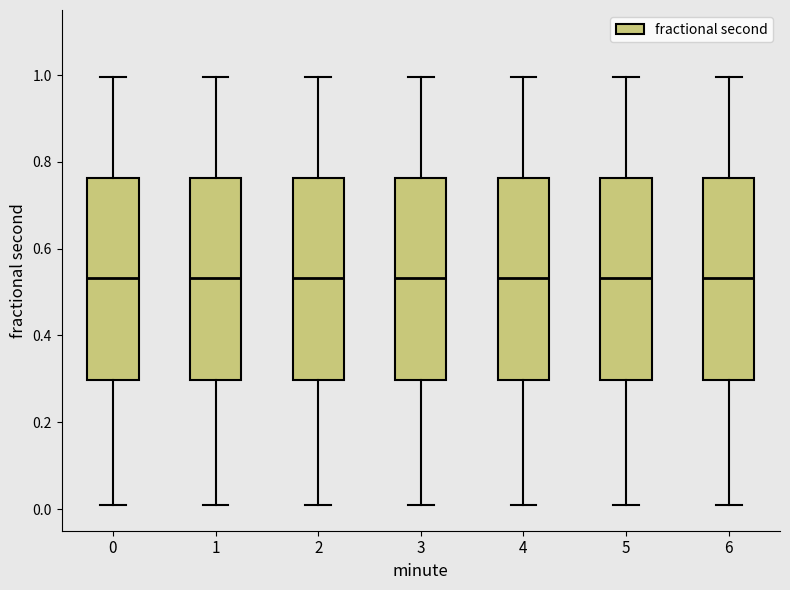

Reading left to right, read every box against the y-axis: the position of its median line, the range the box covers, and the ends of its whiskers. The values are not printed on the chart, so give them approximately, as read against the axis.

0: median 0.54, box 0.30 to 0.76, whiskers 0.02 to 1.00
1: median 0.54, box 0.30 to 0.76, whiskers 0.02 to 1.00
2: median 0.54, box 0.30 to 0.76, whiskers 0.02 to 1.00
3: median 0.54, box 0.30 to 0.76, whiskers 0.02 to 1.00
4: median 0.54, box 0.30 to 0.76, whiskers 0.02 to 1.00
5: median 0.54, box 0.30 to 0.76, whiskers 0.02 to 1.00
6: median 0.54, box 0.30 to 0.76, whiskers 0.02 to 1.00